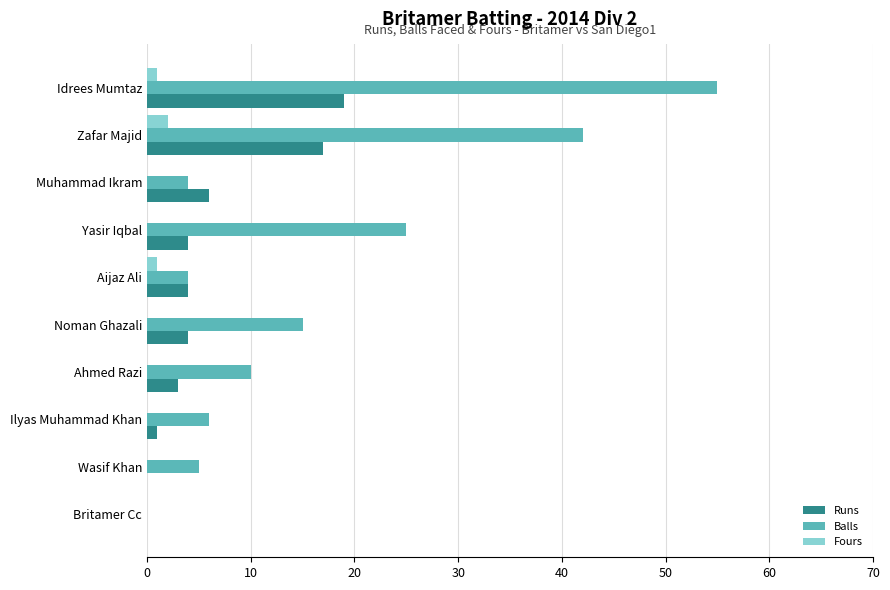

At which label is Runs closest to 9?

Muhammad Ikram